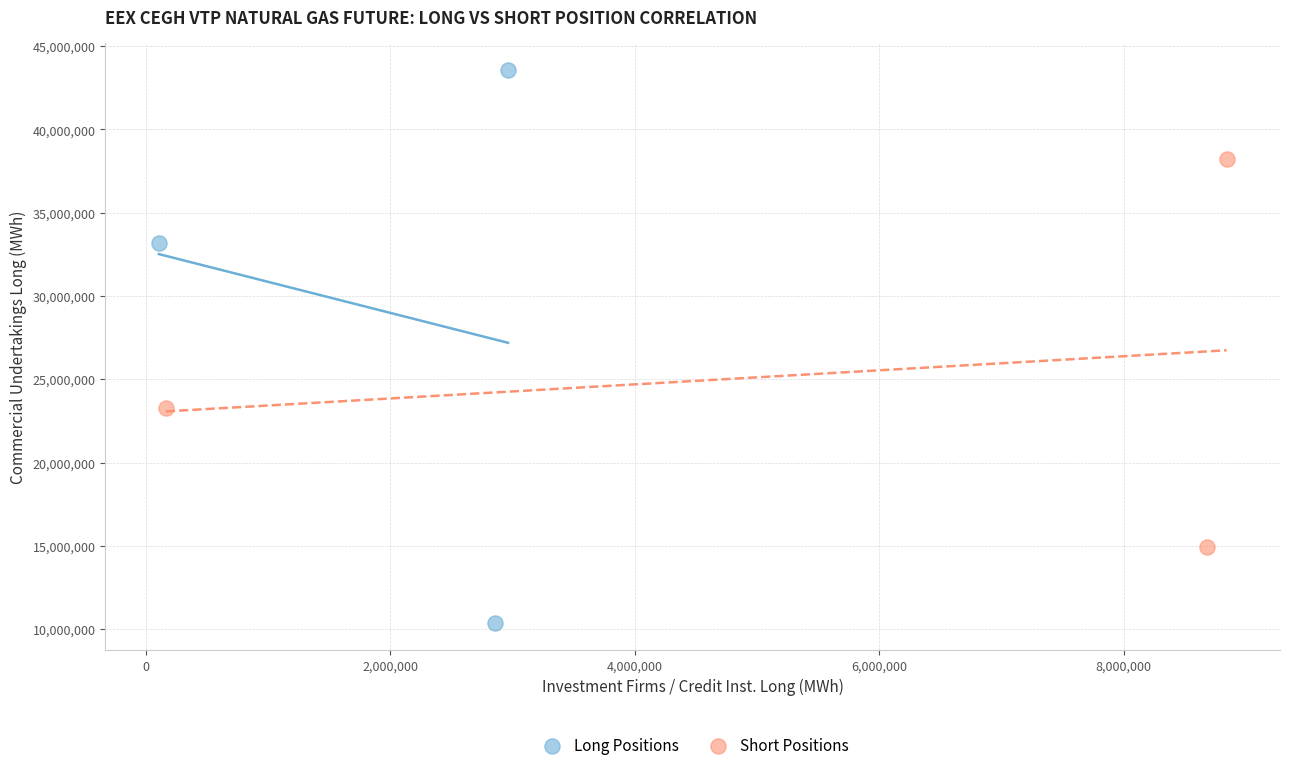

What are all the series names shown in the legend?

Long Positions, Short Positions